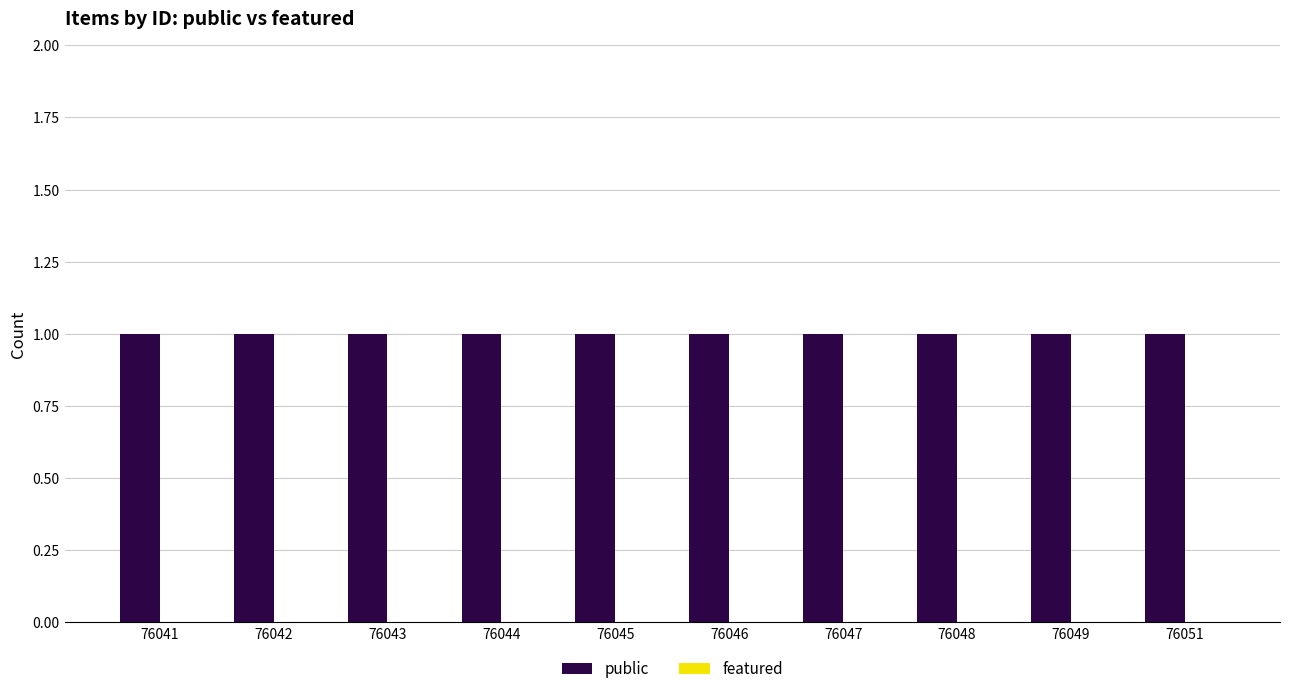

At how many categories does at least one series exceed 0?

10